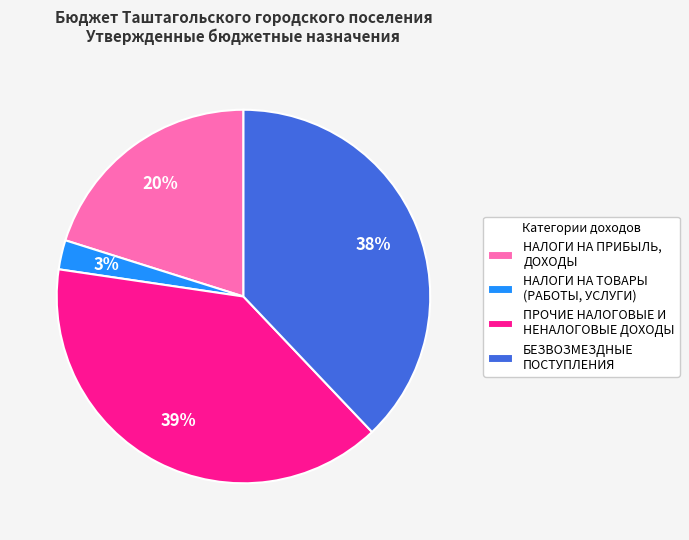

Which slice is the largest?

ПРОЧИЕ НАЛОГОВЫЕ И НЕНАЛОГОВЫЕ ДОХОДЫ